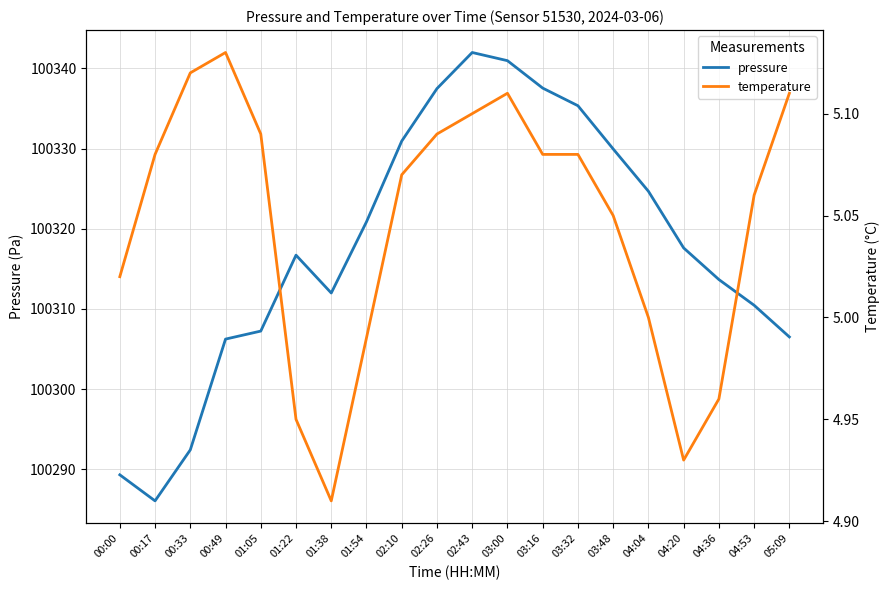

True or false: temperature has more than 1 interior local peaks.

True